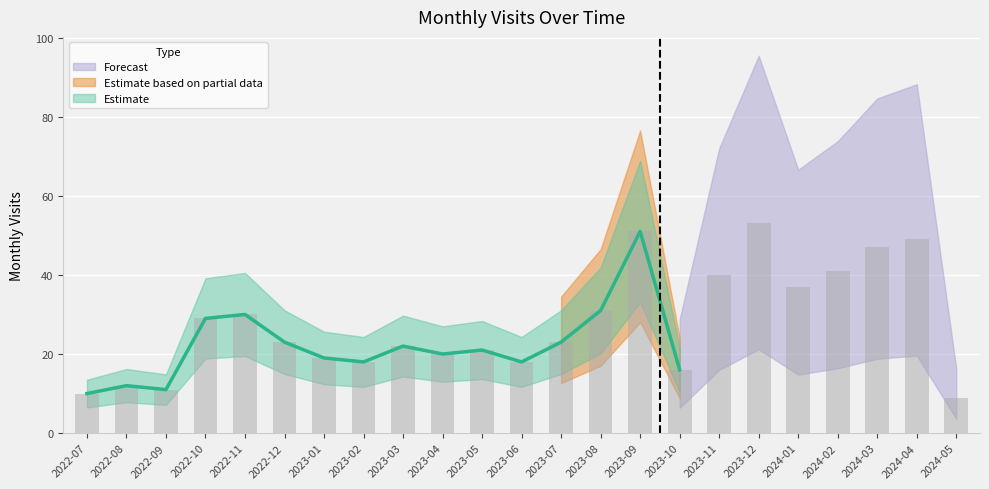

Rank the categories by value from highest to lowest.

2023-12, 2023-09, 2024-04, 2024-03, 2024-02, 2023-11, 2024-01, 2023-08, 2022-11, 2022-10, 2022-12, 2023-07, 2023-03, 2023-05, 2023-04, 2023-01, 2023-02, 2023-06, 2023-10, 2022-08, 2022-09, 2022-07, 2024-05